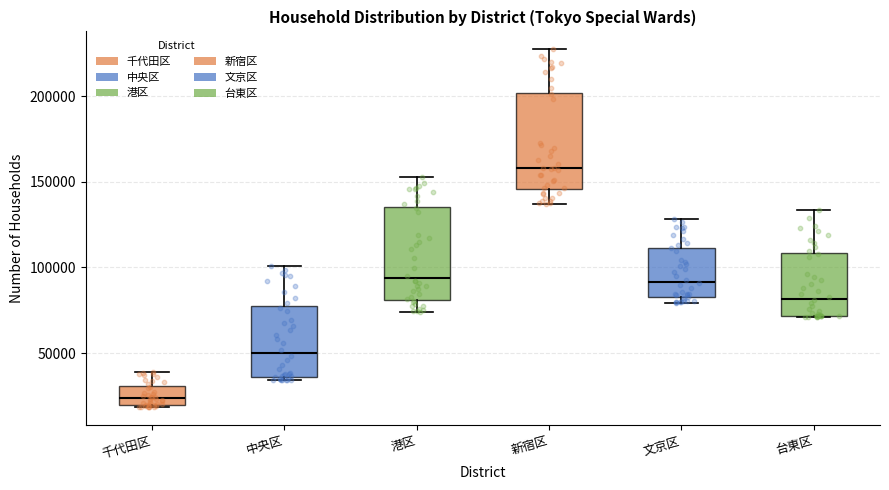

Where does the median line of the box for 新宿区 sit on the y-axis? The values are not printed on the chart, so give them approximately, as read against the axis.

160000